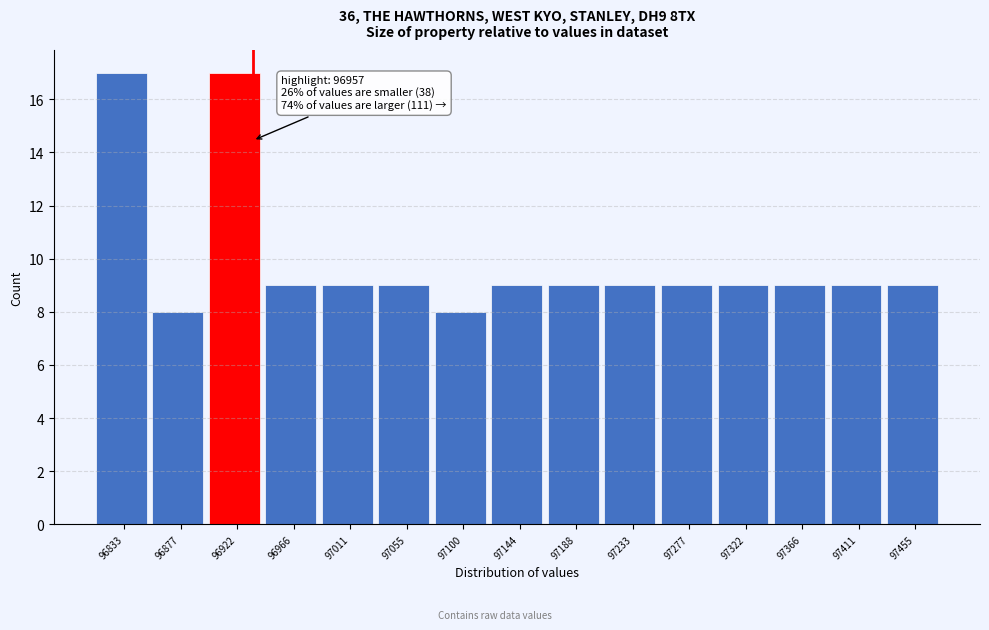

Reading left to right, what are all the values shown in this chart?

17	8	17	9	9	9	8	9	9	9	9	9	9	9	9